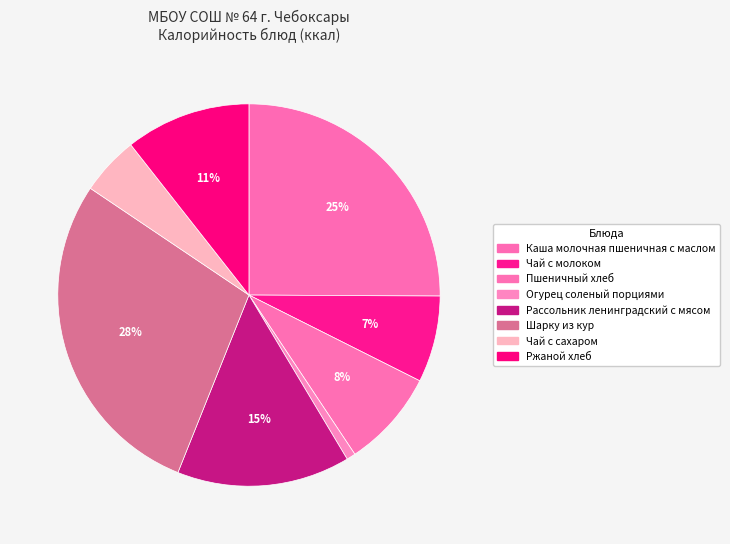

To the nearest percent, what is the difference between the Чай с сахаром and Чай с молоком slice percentages?

2%